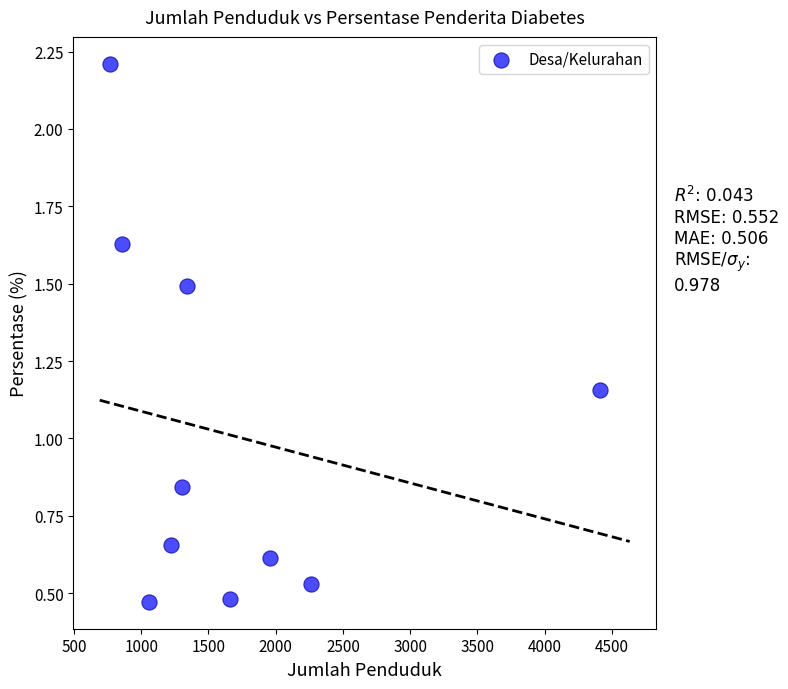

What is the average X value?

1684.6